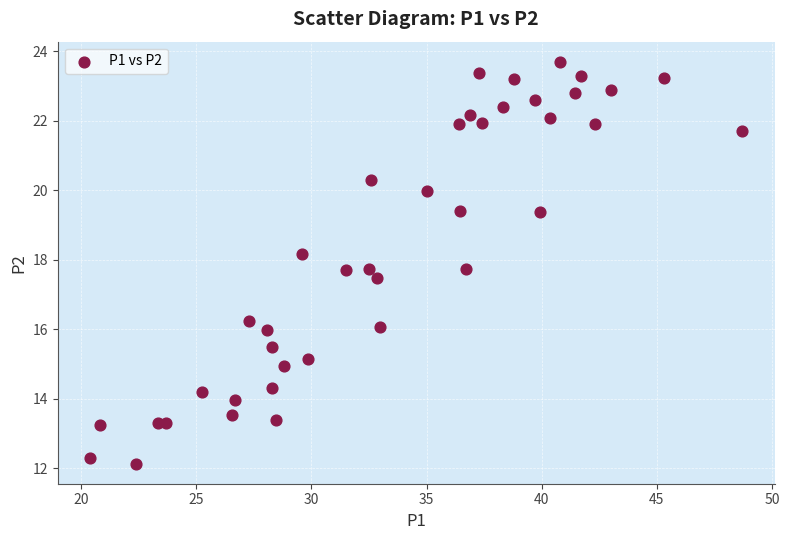

What Y value in the scatter plot is closest to 17?

17.5